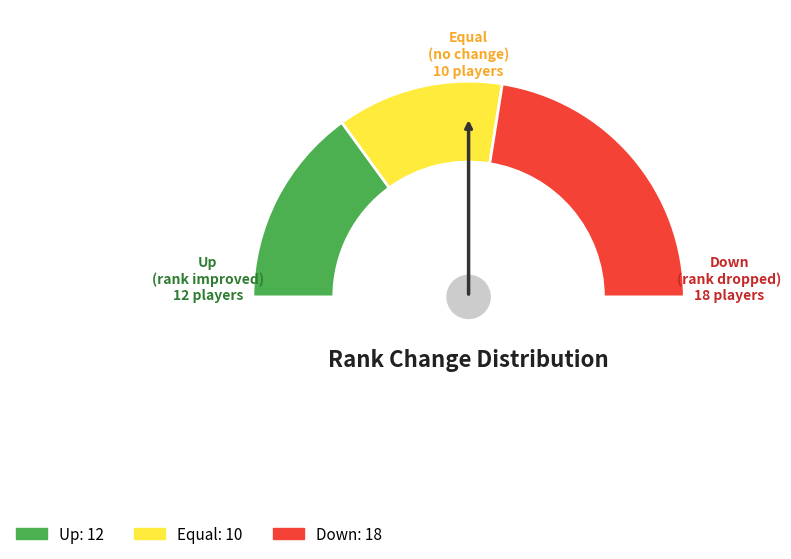

To the nearest percent, what percentage of the pie is up?

30%